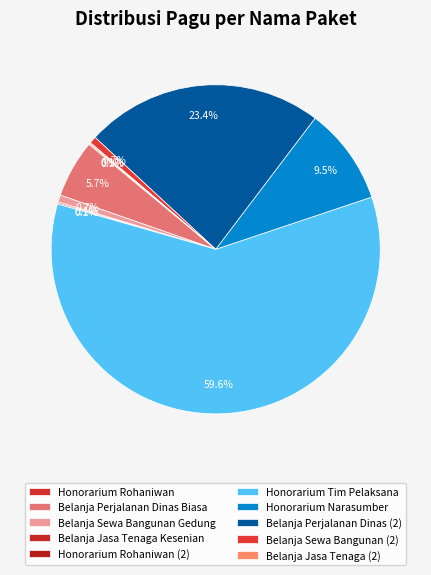

Which category accounts for the majority?

Honorarium Tim Pelaksana